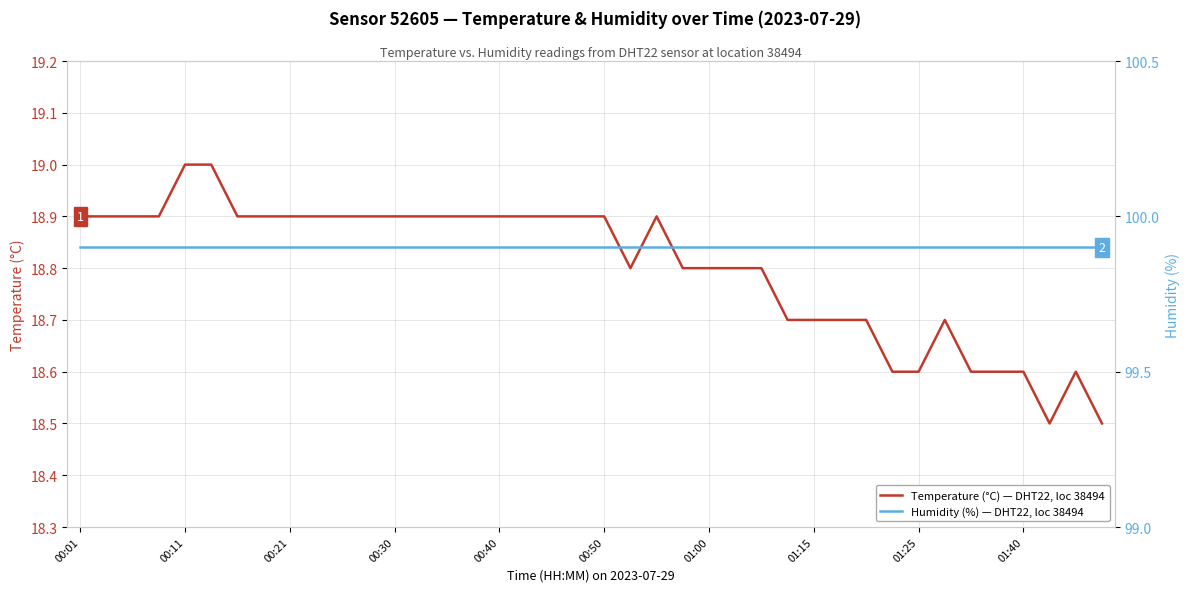

True or false: Humidity (%), Sensor 52605, DHT22, location 38494 and Temperature (°C), Sensor 52605, DHT22, location 38494 intersect in this chart.

False